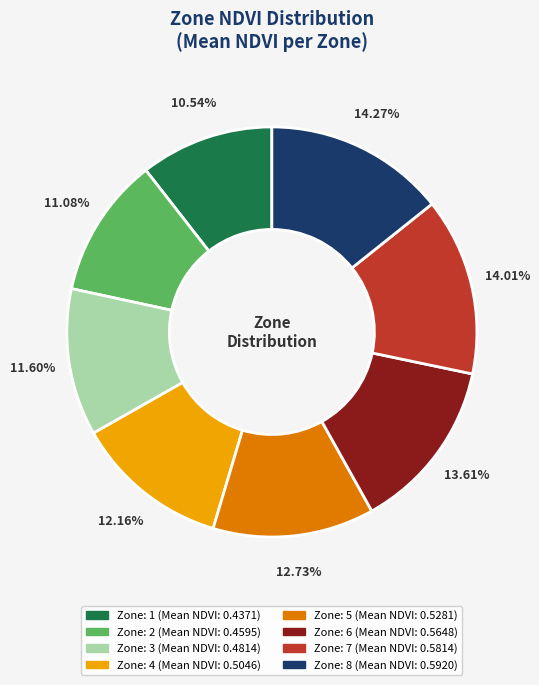

Does any single category account for the majority?

No